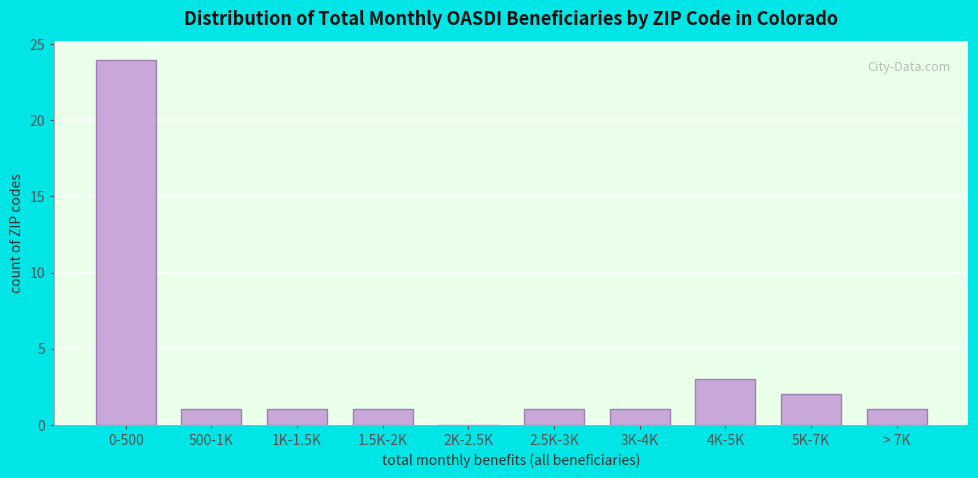

Reading left to right, transcribe all the data shown in this chart.

0-500=24	500-1K=1	1K-1.5K=1	1.5K-2K=1	2K-2.5K=0	2.5K-3K=1	3K-4K=1	4K-5K=3	5K-7K=2	> 7K=1